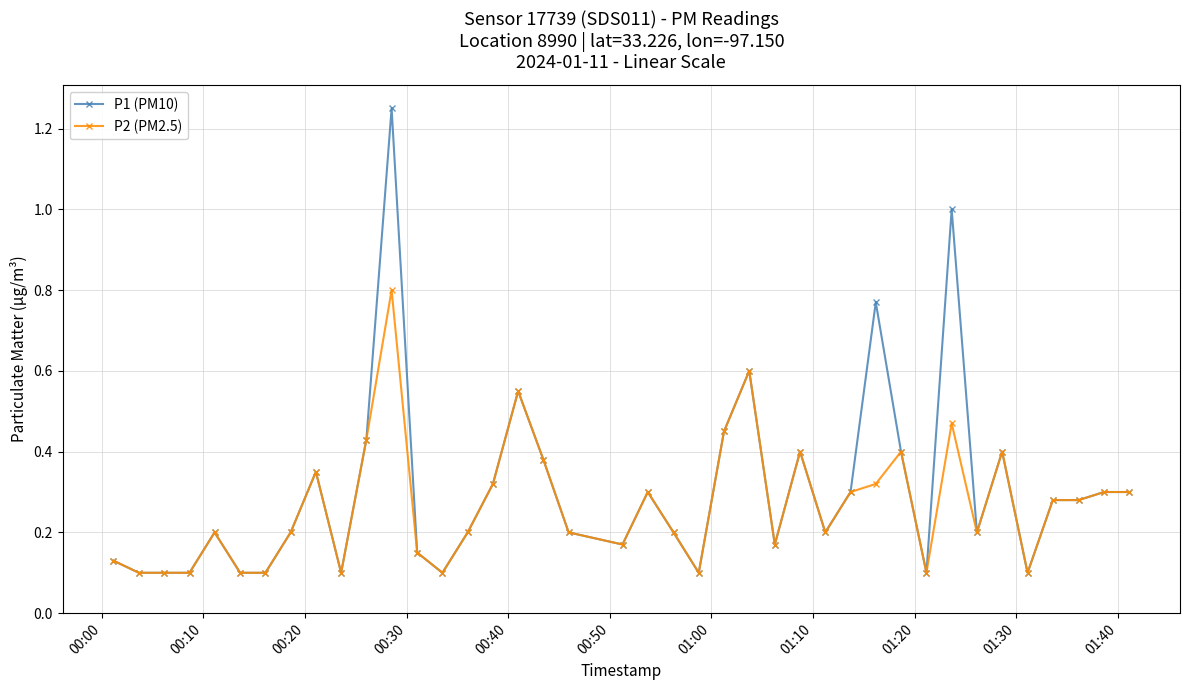

Count the number of categories in the chart.

40